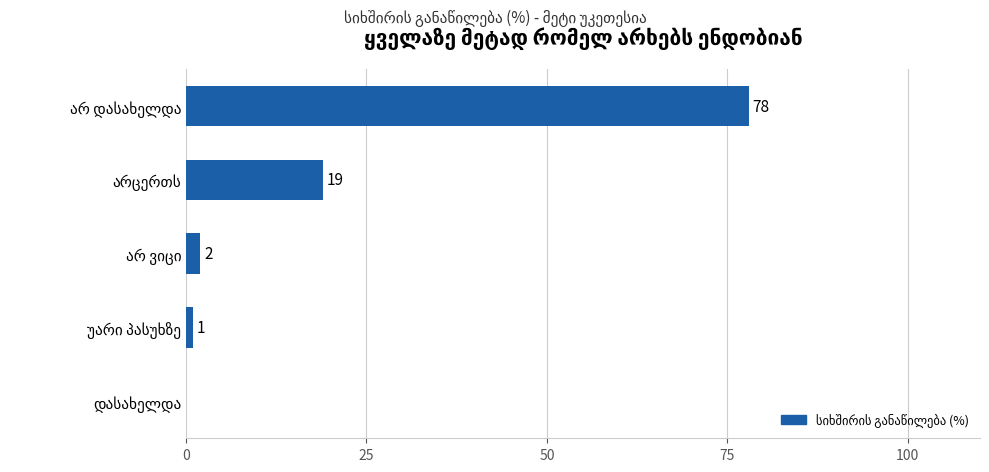

What is the sum of all values?

100